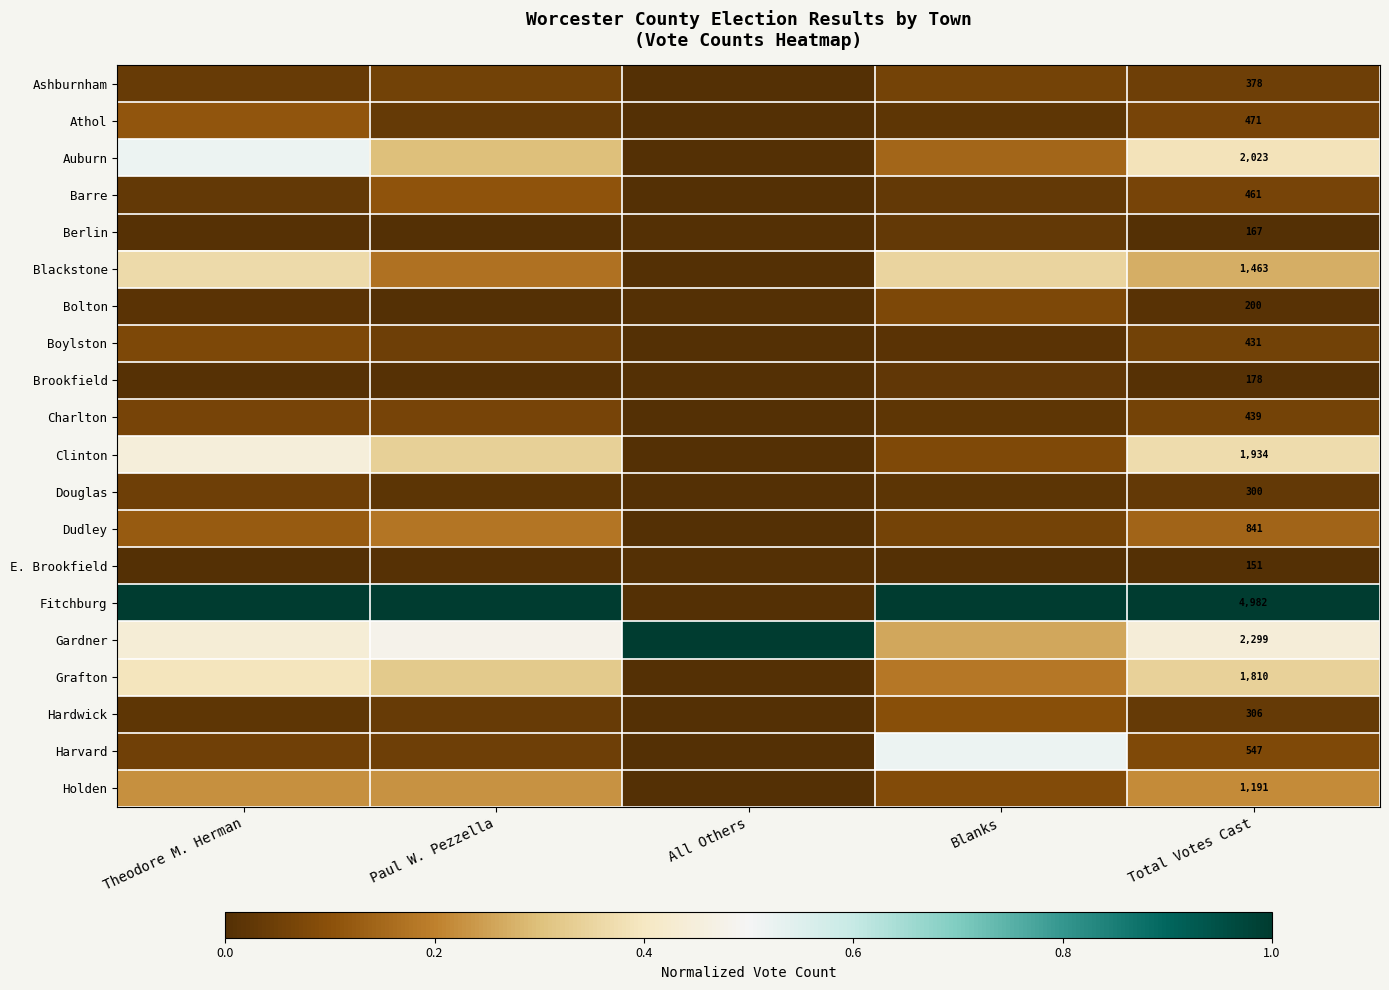

How many data points in Douglas are above 0?

4